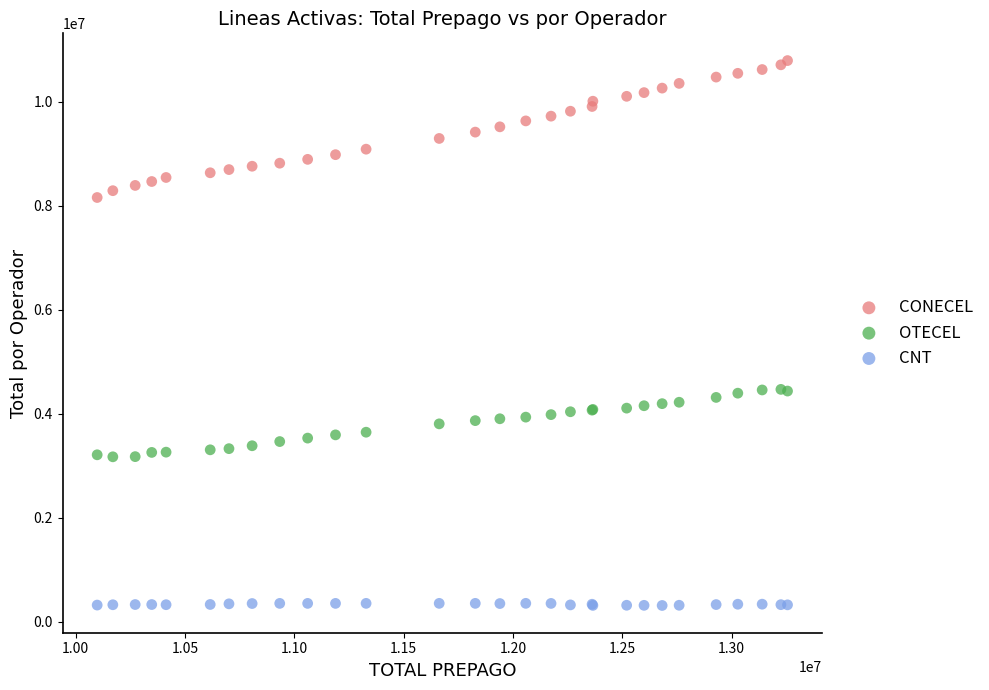

Which series contains the highest Y value?

CONECEL